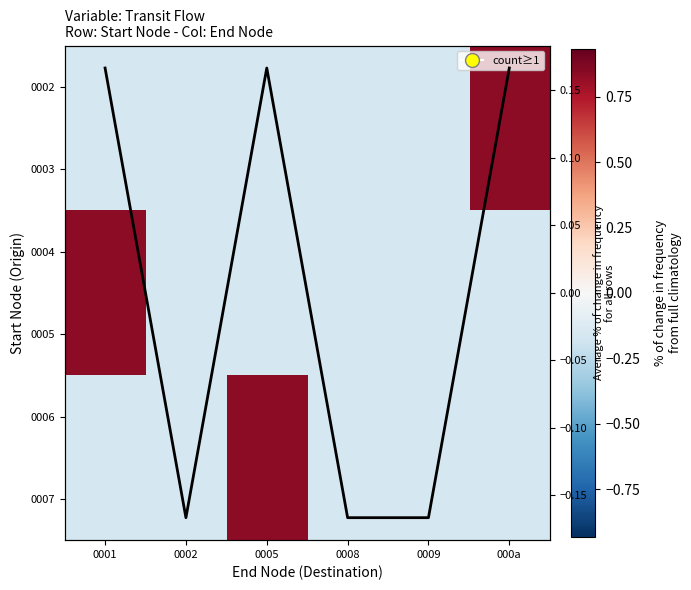

What is the greatest value displayed?

0.8